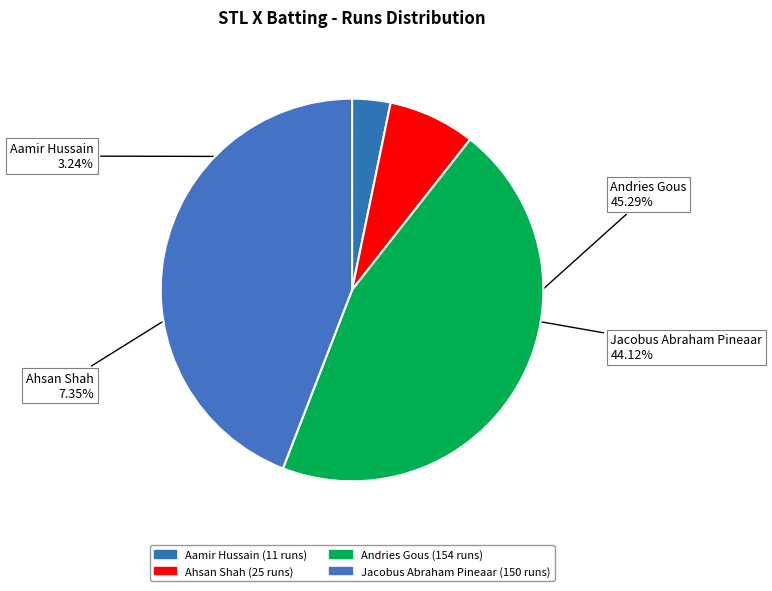

Approximately how many times larger is the value at Andries Gous compared to Ahsan Shah?

6.2